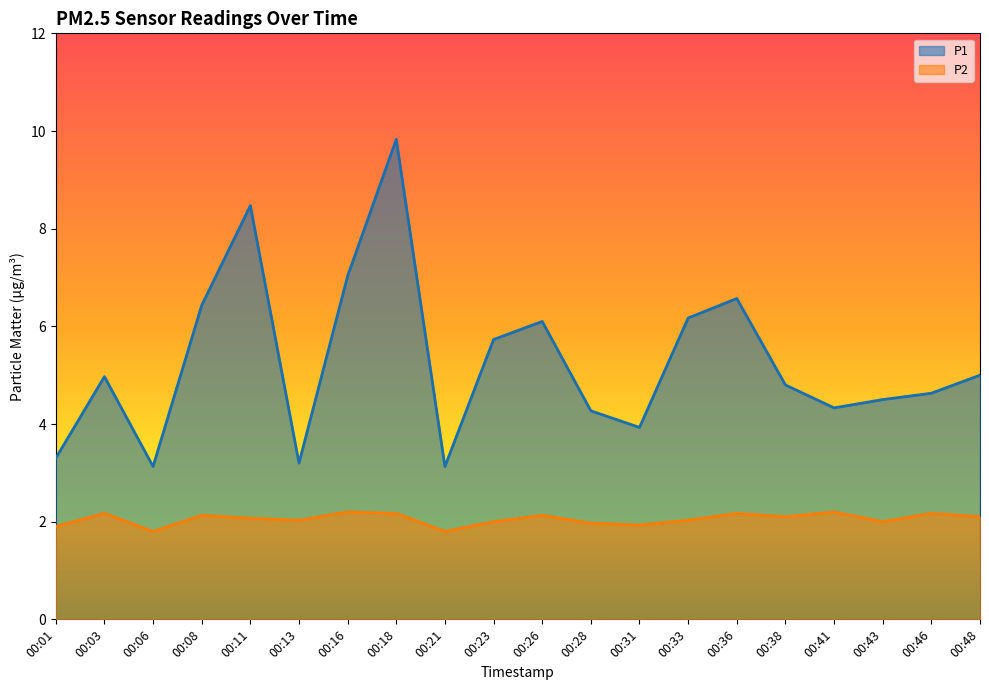

What is the approximate value of P1 at 00:43?

4.5